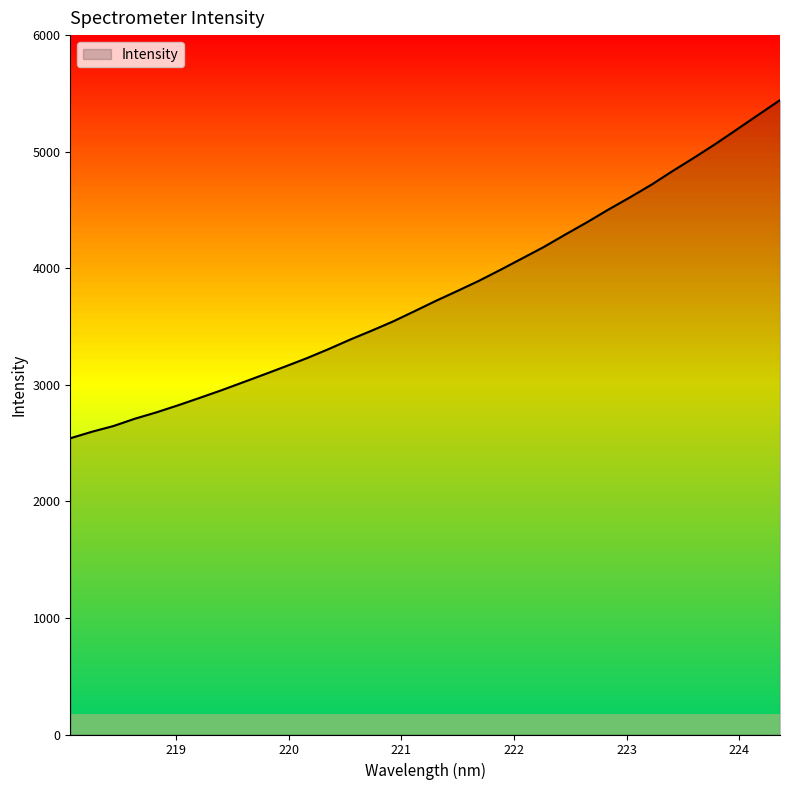

What is the smallest value displayed?

2541.3